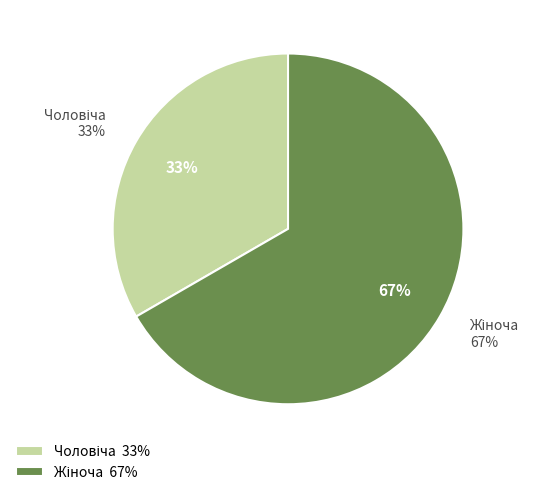

To the nearest percent, what is the combined percentage of Жіноча and Чоловіча?

100%